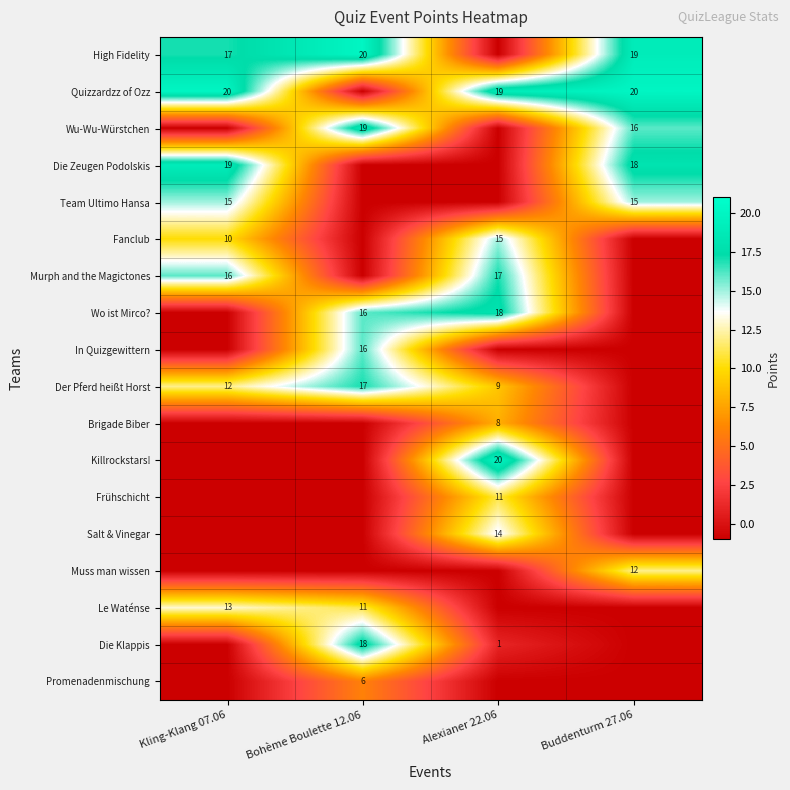

The value of Wo ist Mirco? at Alexianer 22.06 is 27. True or false?

False